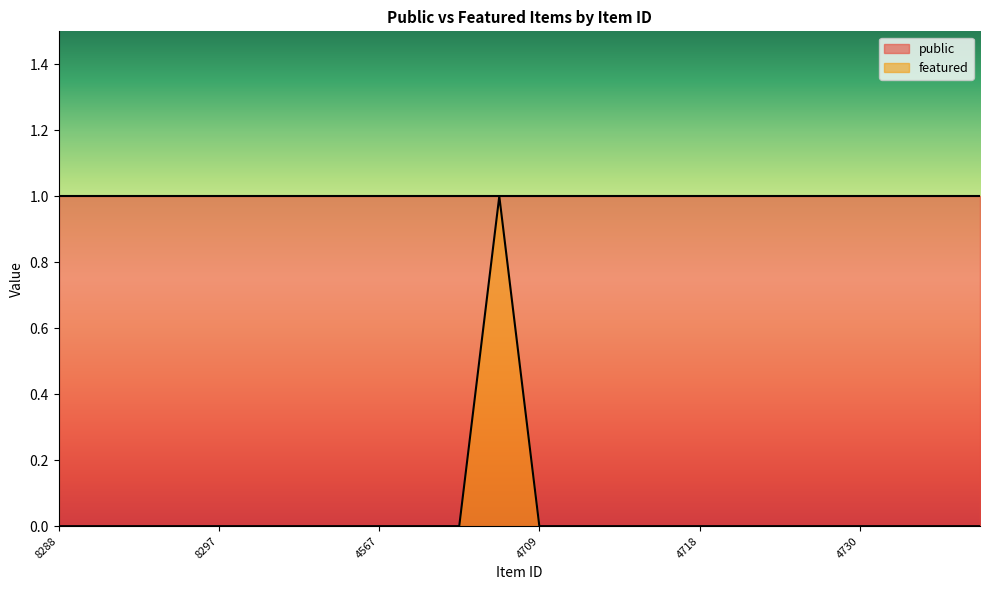

Which category has the highest value across all series?

4707